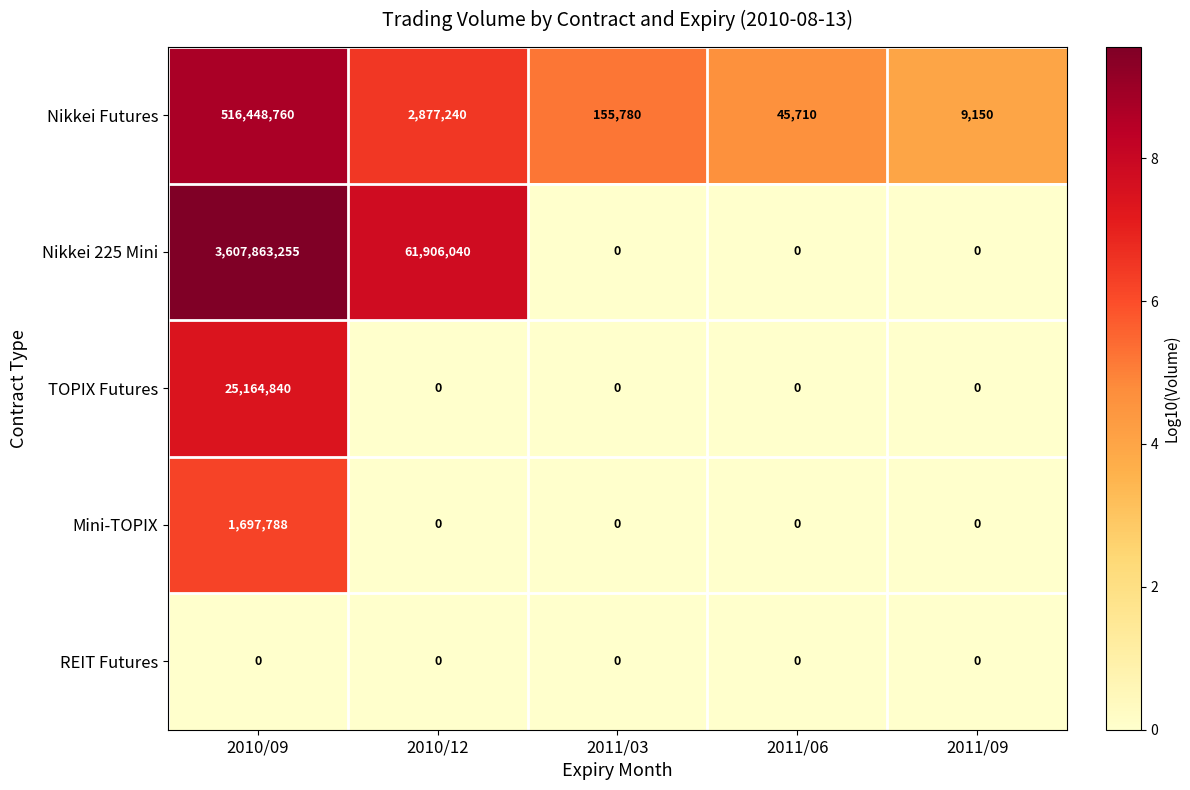

The Nikkei 225 Mini series shows -2452578980 at 2011/03. True or false?

False